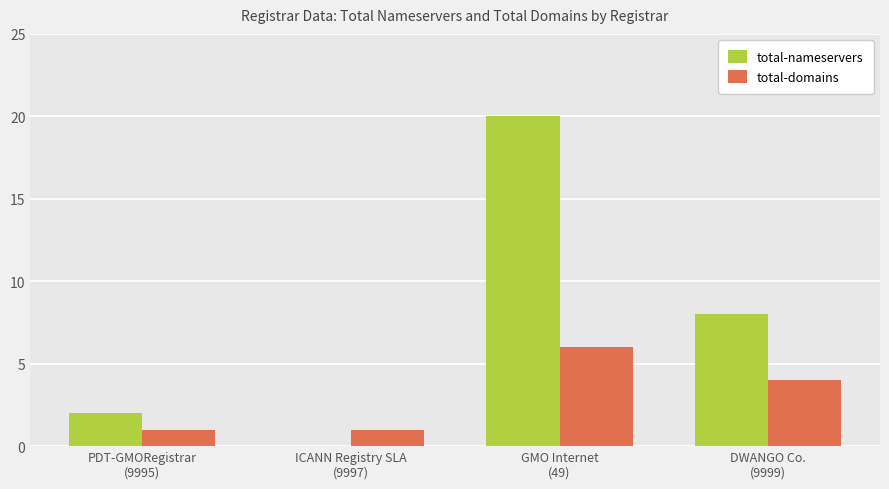

What is the maximum value for total-nameservers?

20